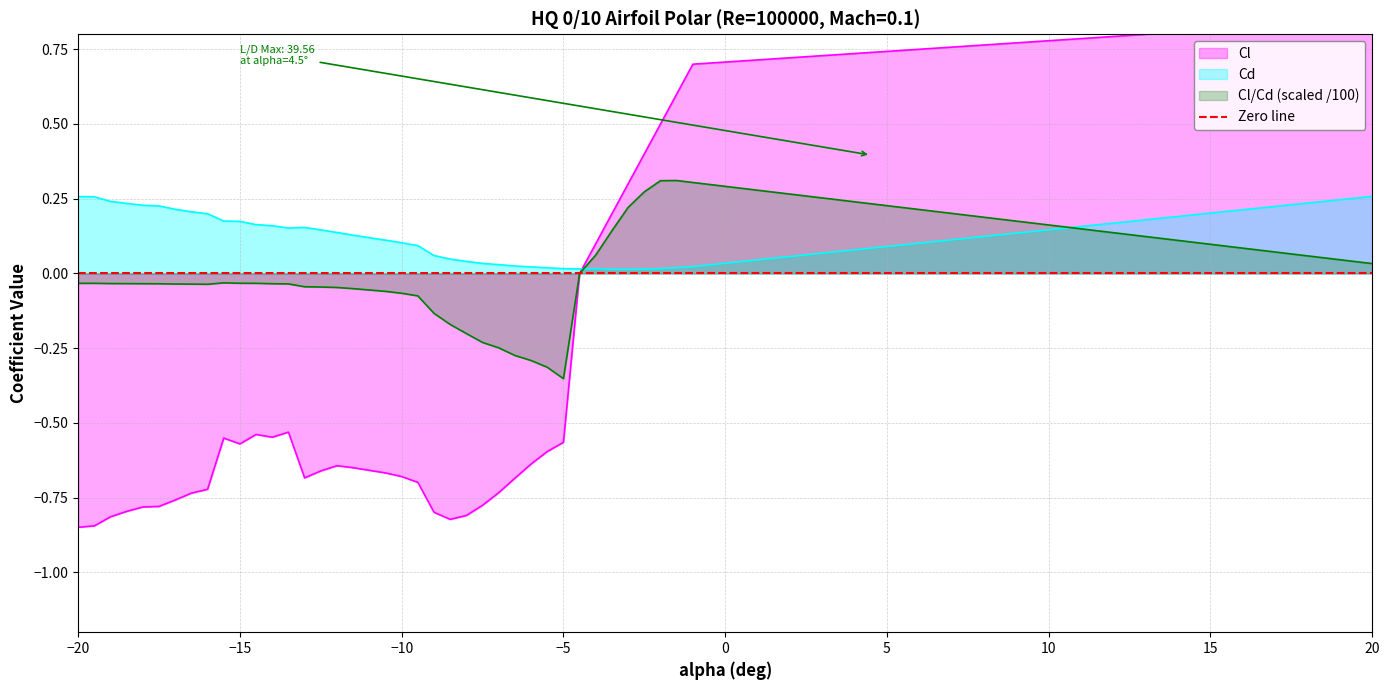

Reading left to right, what are all the values shown in this chart?

Cl: -20=-0.8	-19.5=-0.8	-19=-0.8	-18.5=-0.8	-18=-0.8	-17.5=-0.8	-17=-0.8	-16.5=-0.7	-16=-0.7	-15.5=-0.6	-15=-0.6	-14.5=-0.5	-14=-0.5	-13.5=-0.5	-13=-0.7	-12.5=-0.7	-12=-0.6	-11.5=-0.6	-10.5=-0.7	-10=-0.7	-9.5=-0.7	-9=-0.8	-8.5=-0.8	-8=-0.8	-7.5=-0.8	-7=-0.7	-6.5=-0.7	-6=-0.6	-5.5=-0.6	-5=-0.6	-4.5=0.0	-4=0.1	-3.5=0.2	-3=0.3	-2.5=0.4	-2=0.5	-1.5=0.6	-1=0.7	20=0.8
Cd: -20=0.3	-19.5=0.3	-19=0.2	-18.5=0.2	-18=0.2	-17.5=0.2	-17=0.2	-16.5=0.2	-16=0.2	-15.5=0.2	-15=0.2	-14.5=0.2	-14=0.2	-13.5=0.2	-13=0.2	-12.5=0.1	-12=0.1	-11.5=0.1	-10.5=0.1	-10=0.1	-9.5=0.1	-9=0.1	-8.5=0.0	-8=0.0	-7.5=0.0	-7=0.0	-6.5=0.0	-6=0.0	-5.5=0.0	-5=0.0	-4.5=0.0	-4=0.0	-3.5=0.0	-3=0.0	-2.5=0.0	-2=0.0	-1.5=0.0	-1=0.0	20=0.3
Cl_over_Cd: -20=-0.0	-19.5=-0.0	-19=-0.0	-18.5=-0.0	-18=-0.0	-17.5=-0.0	-17=-0.0	-16.5=-0.0	-16=-0.0	-15.5=-0.0	-15=-0.0	-14.5=-0.0	-14=-0.0	-13.5=-0.0	-13=-0.0	-12.5=-0.0	-12=-0.0	-11.5=-0.1	-10.5=-0.1	-10=-0.1	-9.5=-0.1	-9=-0.1	-8.5=-0.2	-8=-0.2	-7.5=-0.2	-7=-0.2	-6.5=-0.3	-6=-0.3	-5.5=-0.3	-5=-0.4	-4.5=0.0	-4=0.1	-3.5=0.1	-3=0.2	-2.5=0.3	-2=0.3	-1.5=0.3	-1=0.3	20=0.0